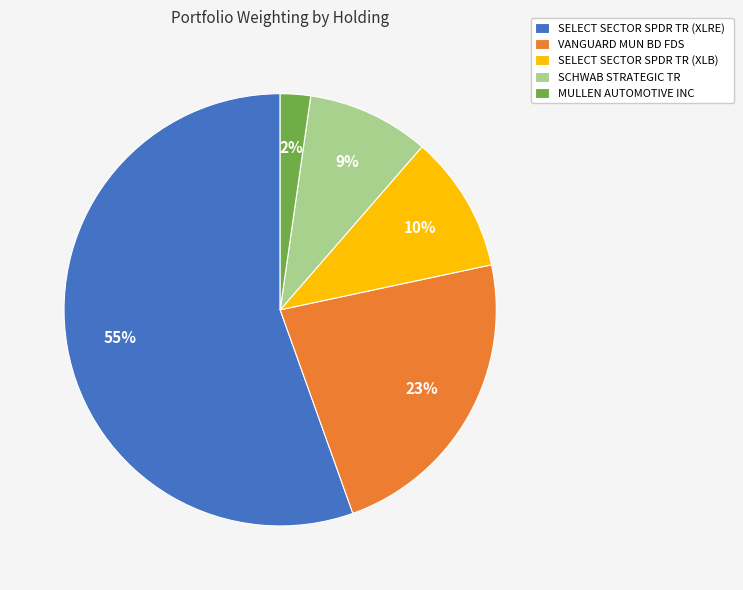

Is the sum of MULLEN AUTOMOTIVE INC and SELECT SECTOR SPDR TR (XLRE) greater than half?

Yes